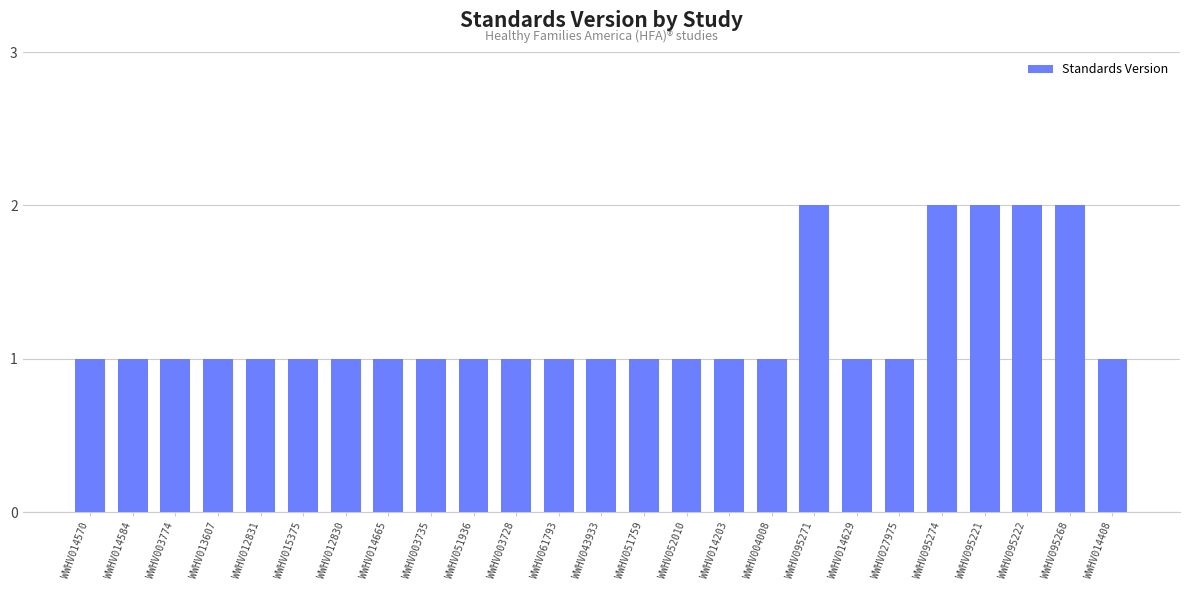

What is the minimum value shown in the chart?

1